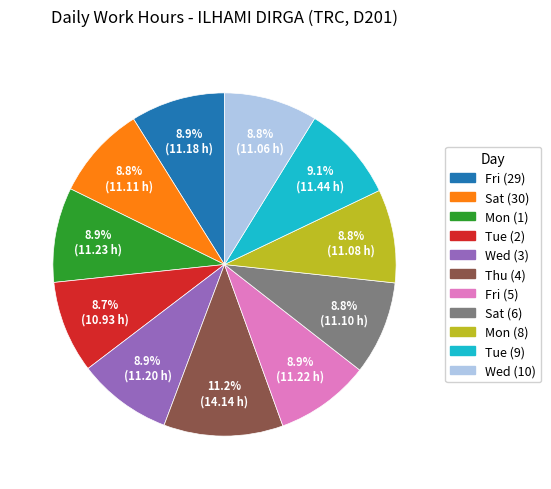

Is Wed (3) the majority of the pie?

No